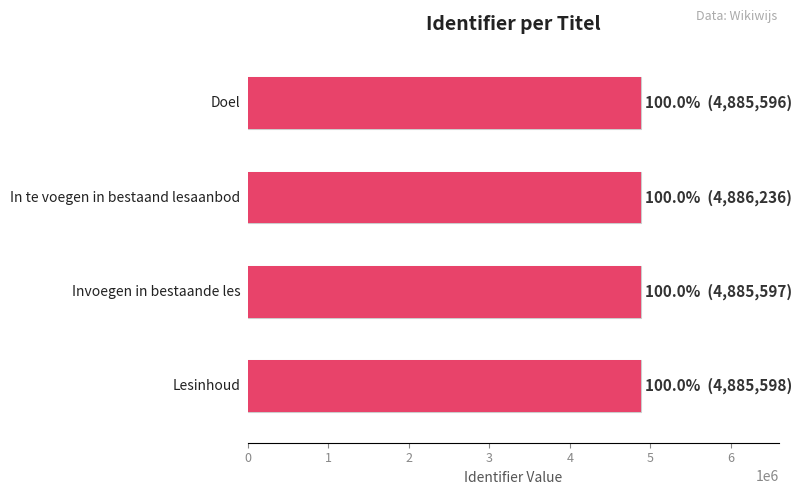

Between 3 and 0, which is larger?

3